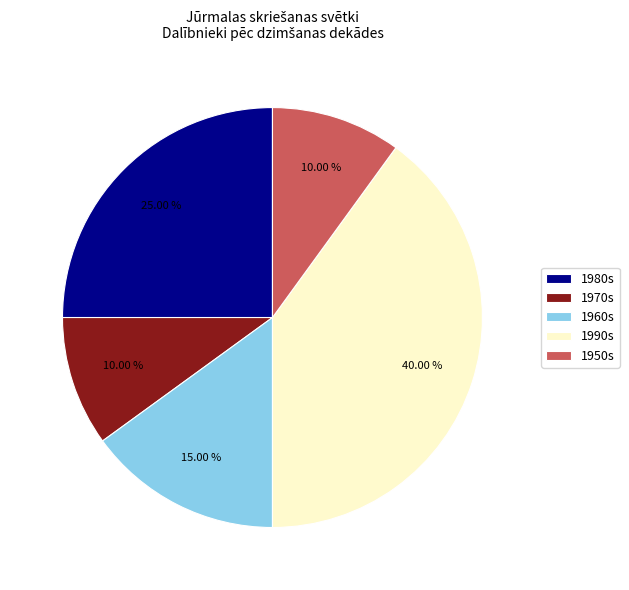

Is there a majority slice in this chart?

No